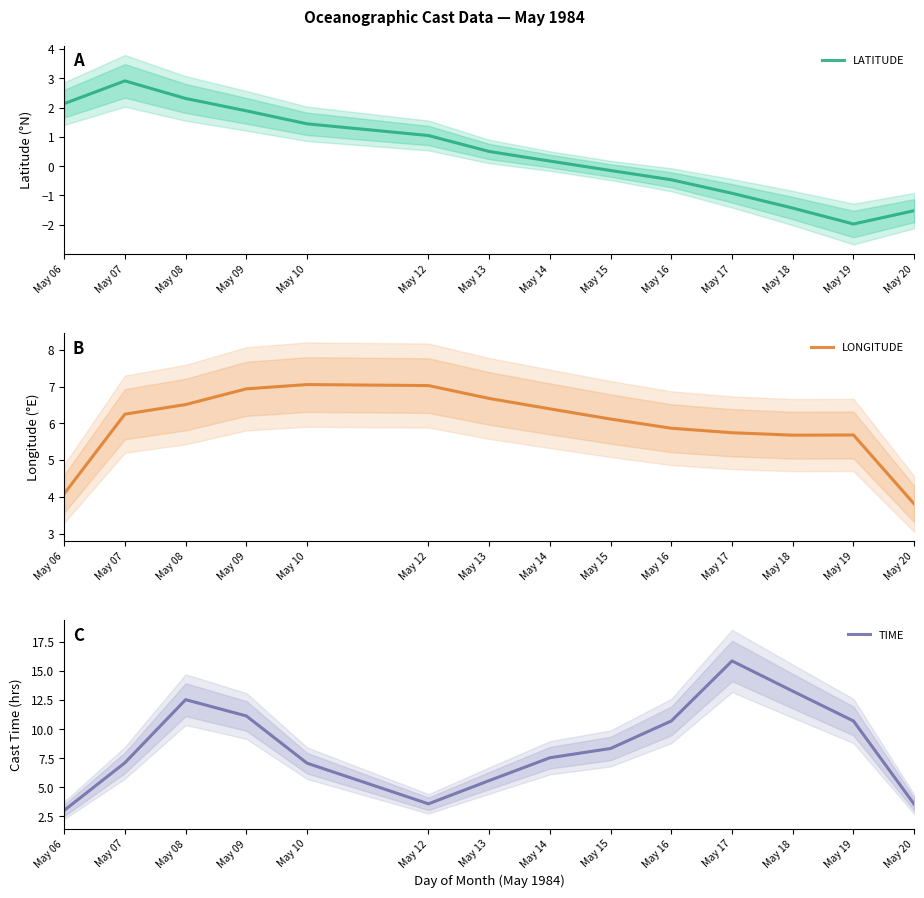

Which series has the largest total across all categories?

TIME